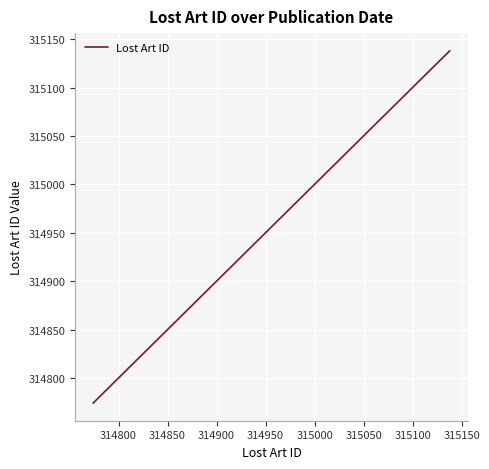

What is the sum of all values?

944870